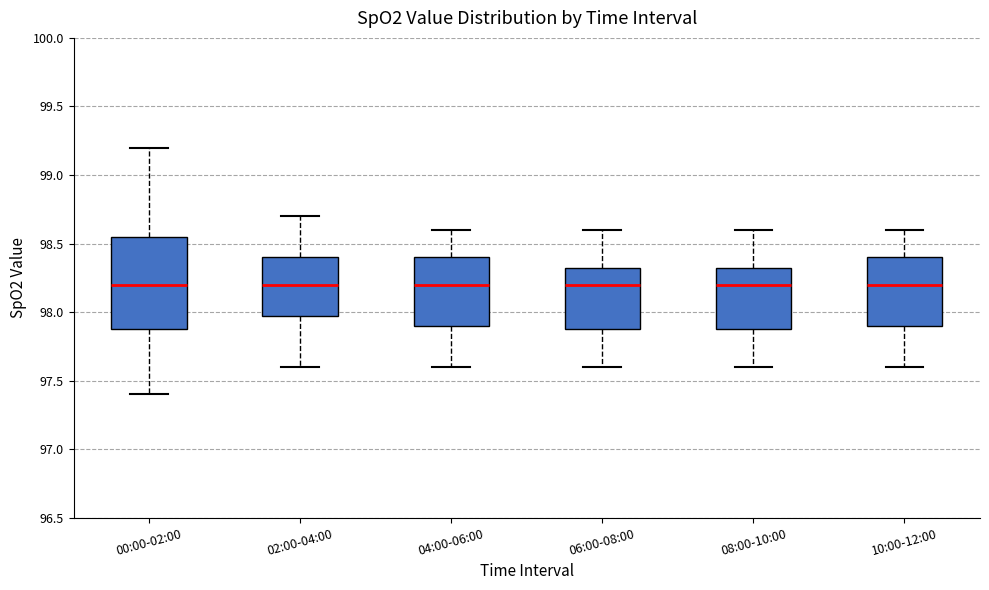

Which box is the tallest, from its lower edge to its upper edge?

00:00-02:00